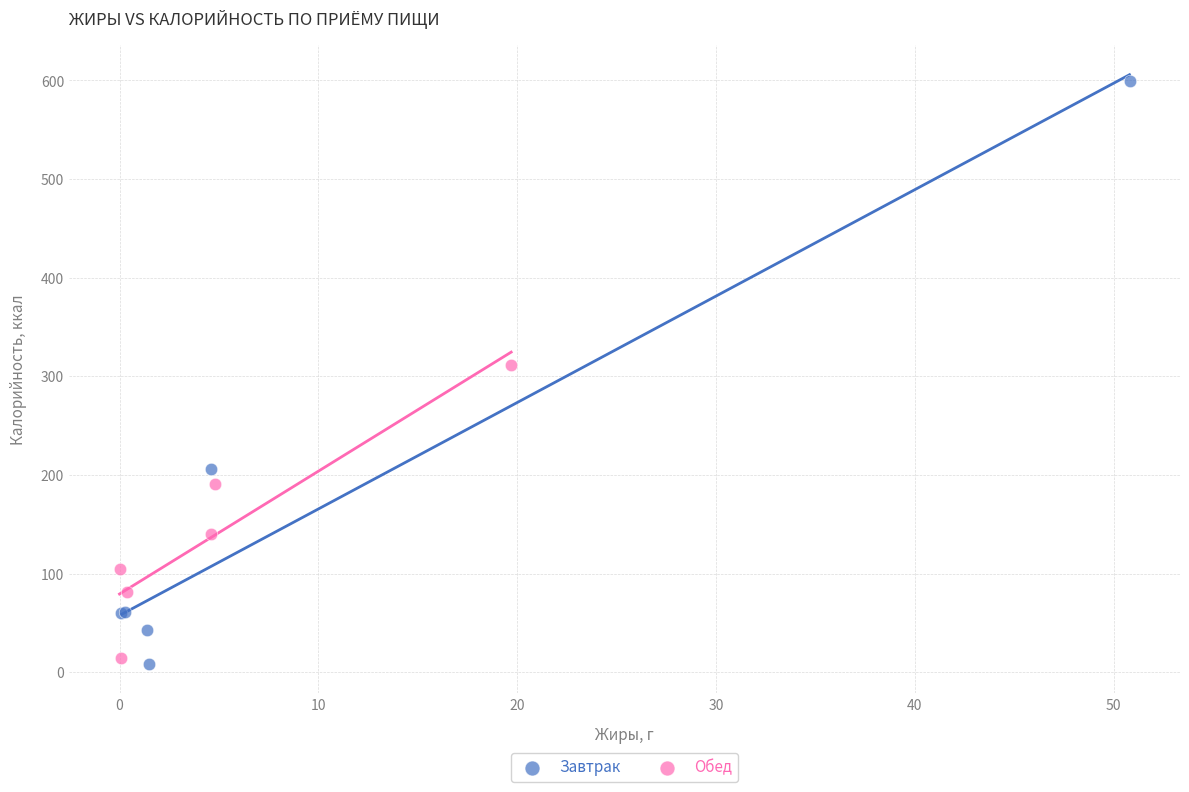

Which series contains the lowest Y value?

Завтрак